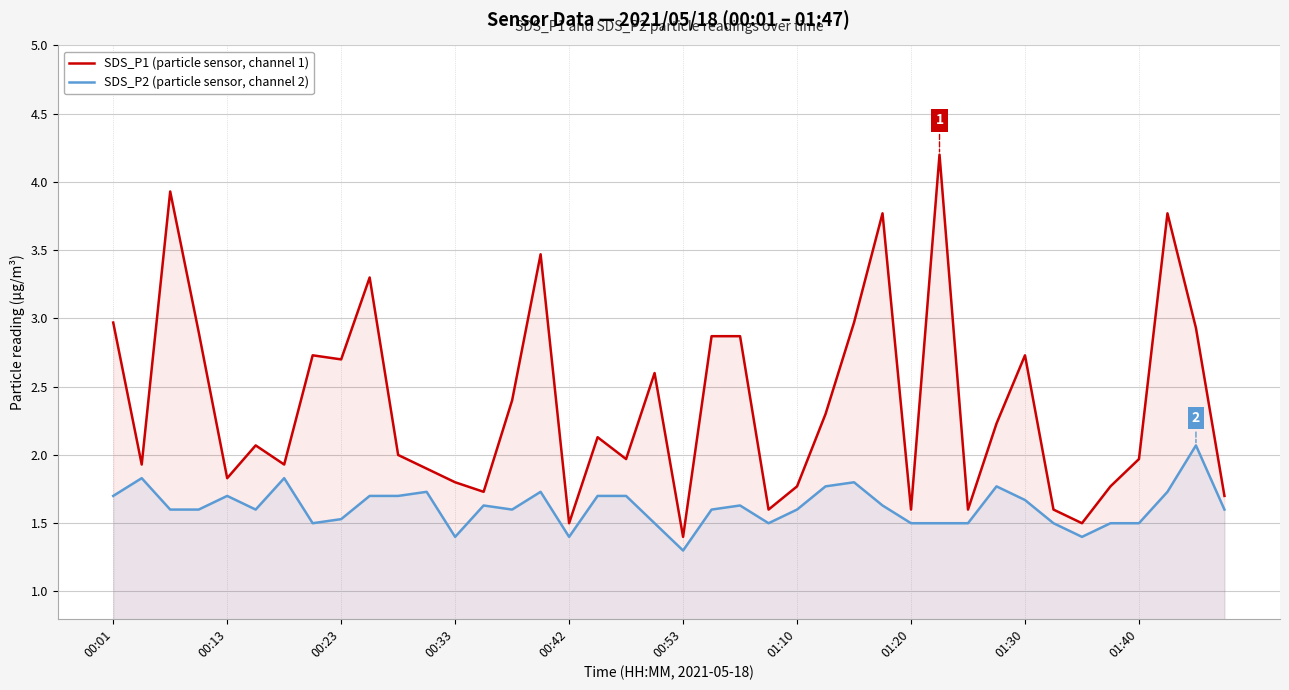

True or false: SDS_P1 (particle sensor, channel 1) has more than 2 points higher than both neighbors.

True